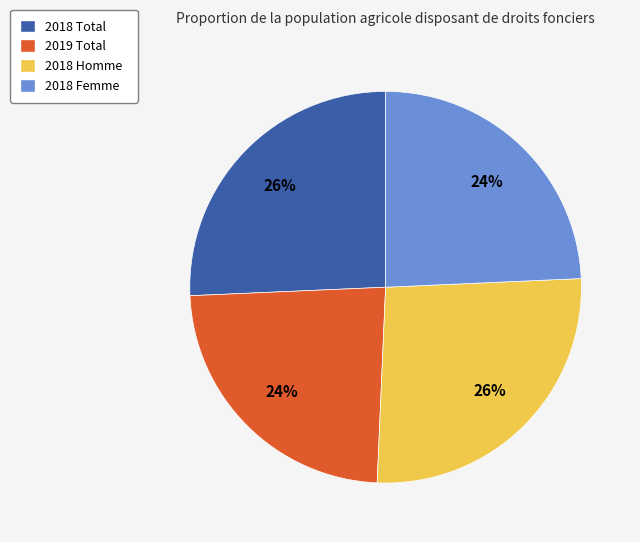

Combined, do 2018 Homme and 2018 Total account for over 50%?

Yes